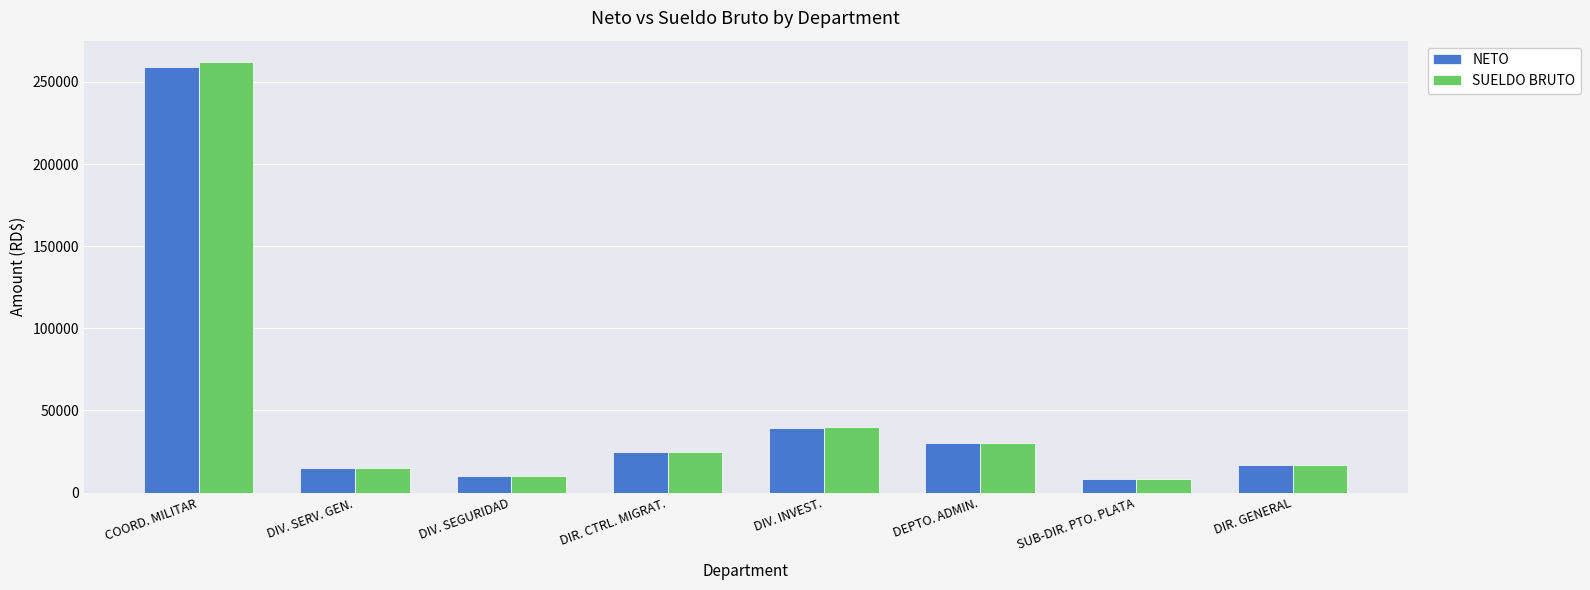

Reading left to right, transcribe all the data shown in this chart.

NETO: 258952.8	15000.0	10000.0	25000.0	39202.8	30000.0	8000.0	17000.0
SUELDO BRUTO: 262000.0	15000.0	10000.0	25000.0	40000.0	30000.0	8000.0	17000.0